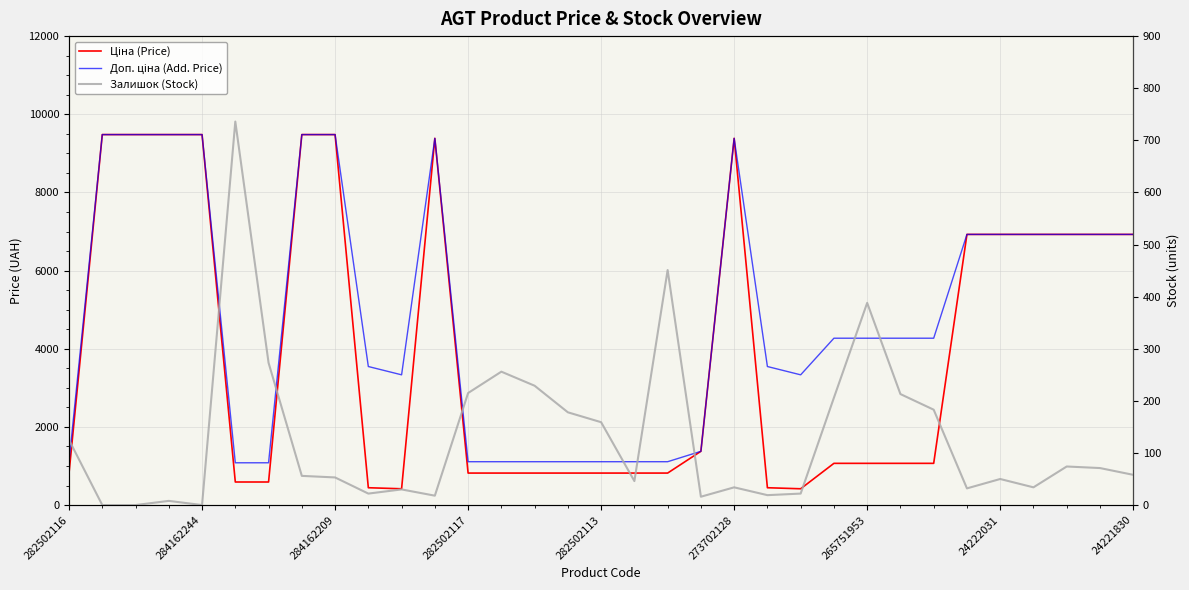

What is the difference between the second highest and minimum values in the Доп. ціна (Add. Price) series?

8398.4